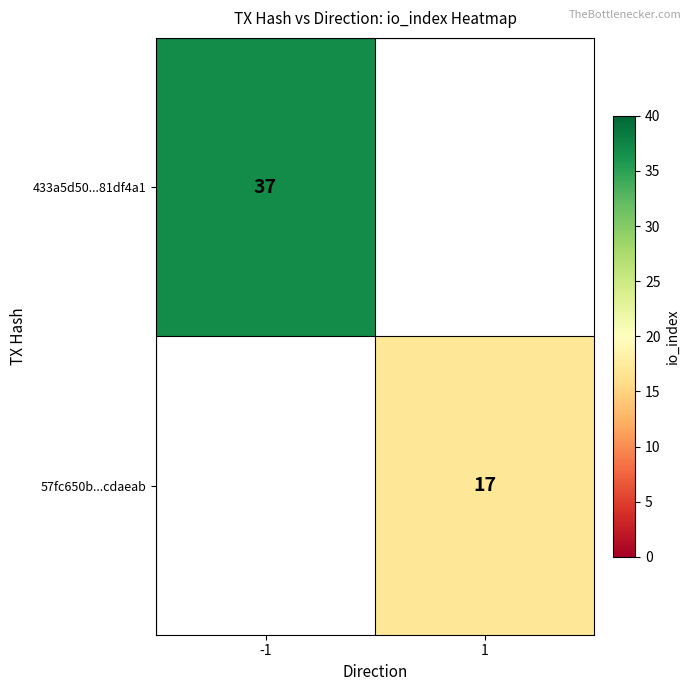

The value of 433a5d50...81df4a1 at -1 is 37. True or false?

True